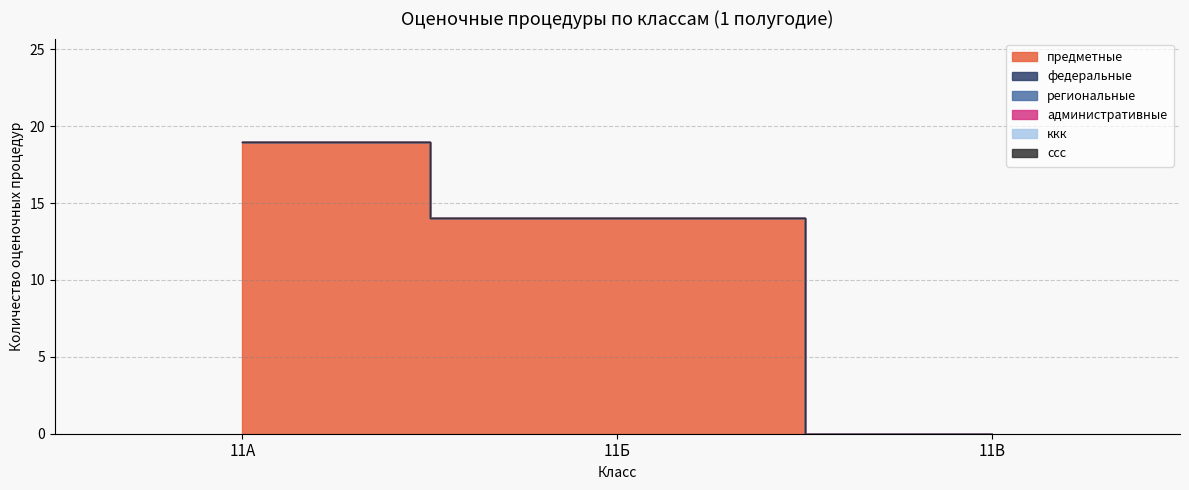

Rank the series at 11Б from highest to lowest value.

предметные, федеральные, региональные, административные, ккк, ссс